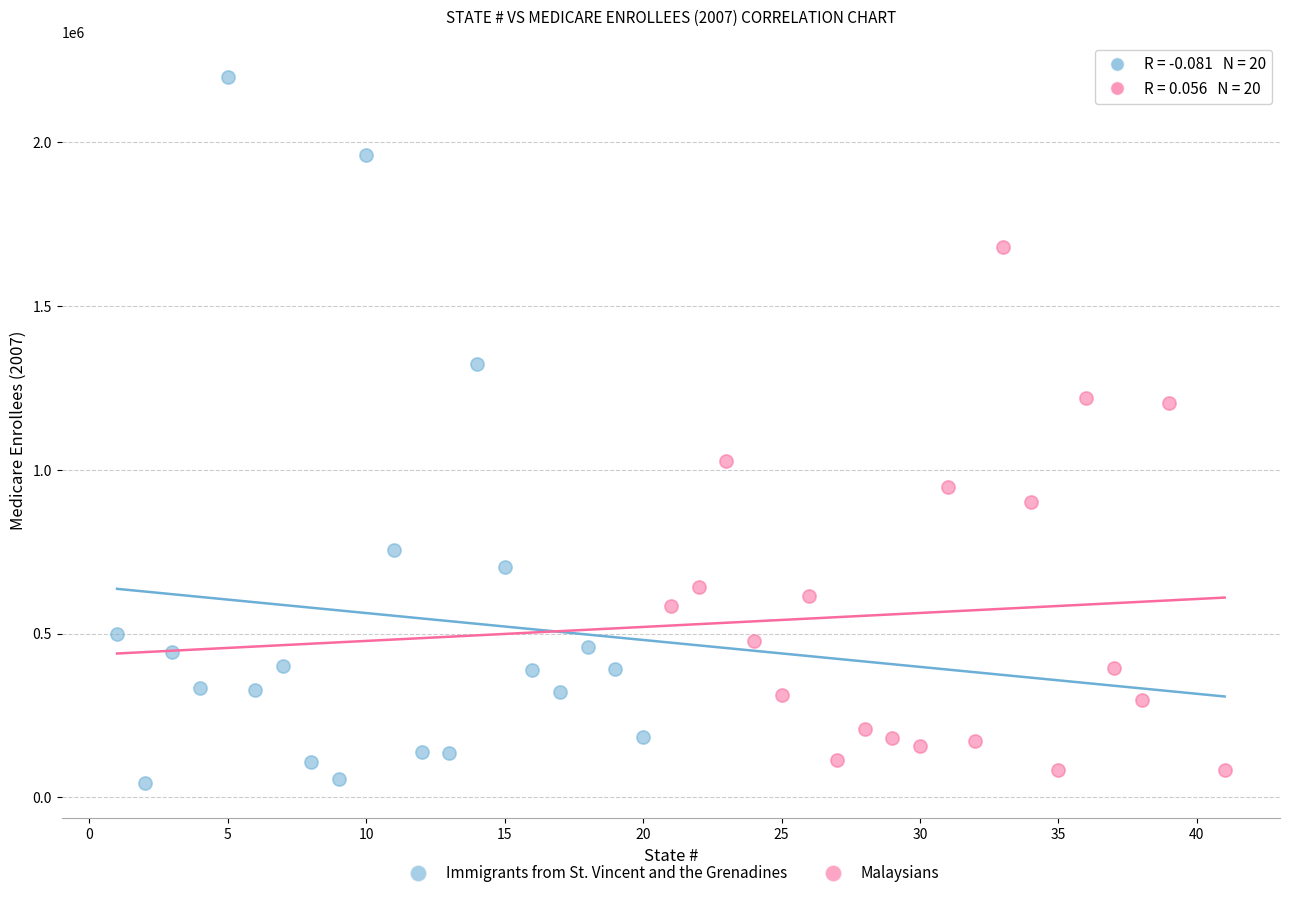

Which series contains the highest Y value?

Immigrants from St. Vincent and the Grenadines